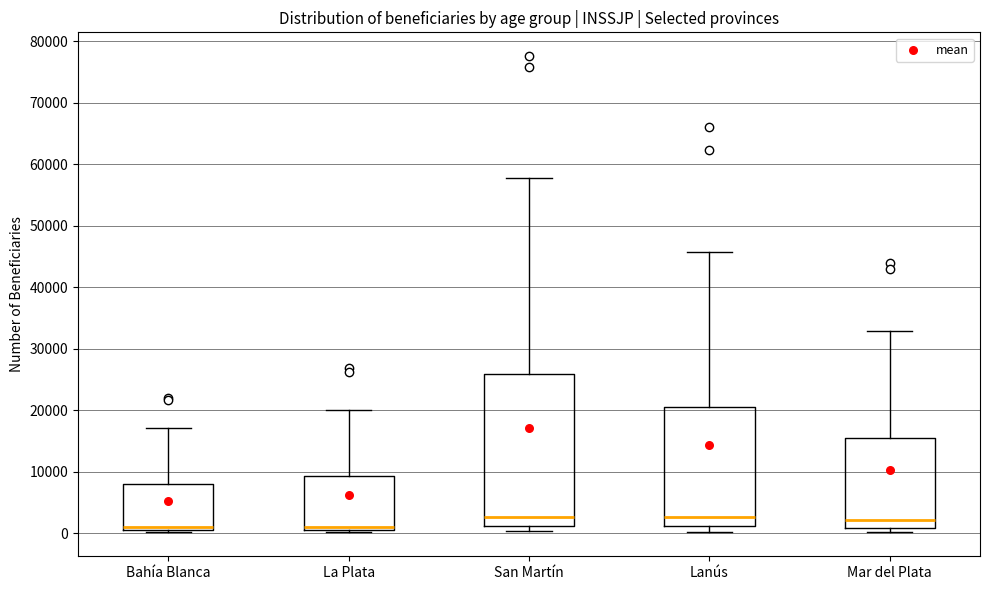

Reading left to right, transcribe this box plot: for each box, give where its median line is, the range the box spans, and where its two whiskers end, as read against the y-axis. The values are not printed on the chart, so give them approximately, as read against the axis.

Bahía Blanca: median 1000, box 0 to 8000, whiskers 0 (just below the box's lower edge) to 17000
La Plata: median 1000 (just above the box's lower edge), box 1000 to 9000, whiskers 0 to 20000
San Martín: median 3000, box 1000 to 26000, whiskers 0 to 58000
Lanús: median 3000, box 1000 to 21000, whiskers 0 to 46000
Mar del Plata: median 2000, box 1000 to 15000, whiskers 0 to 33000